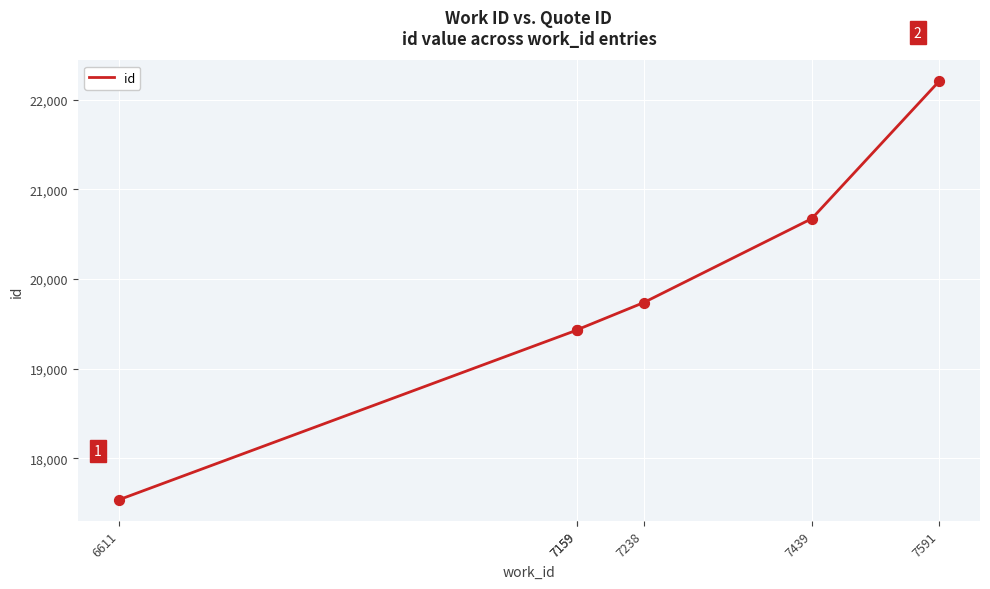

What is the change in value from 7159 to 7591?

+2769